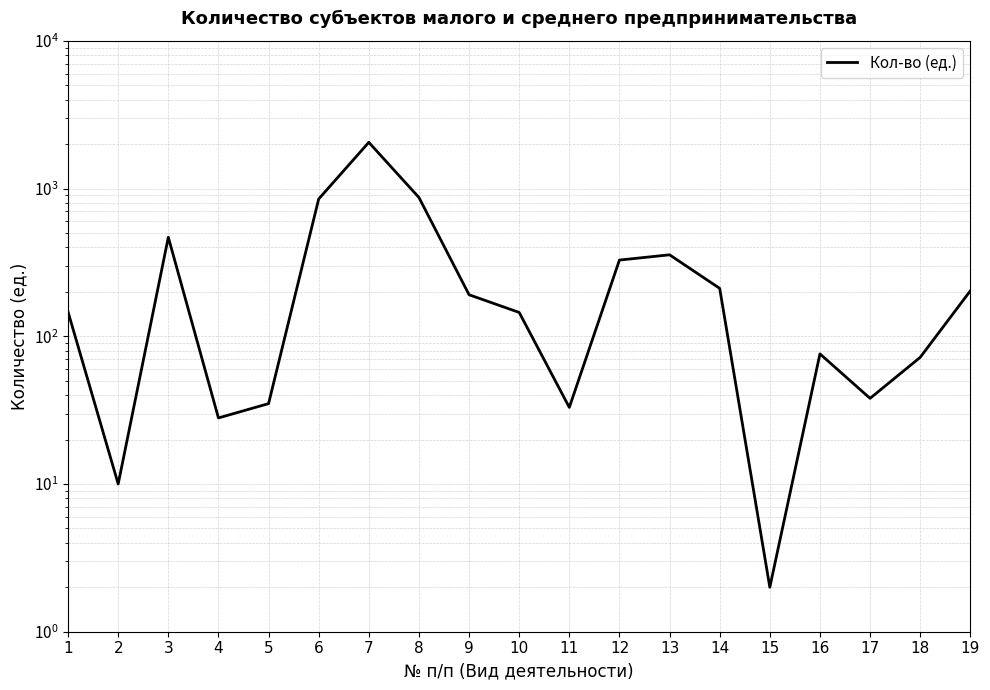

Count the number of values greater than 146.

9